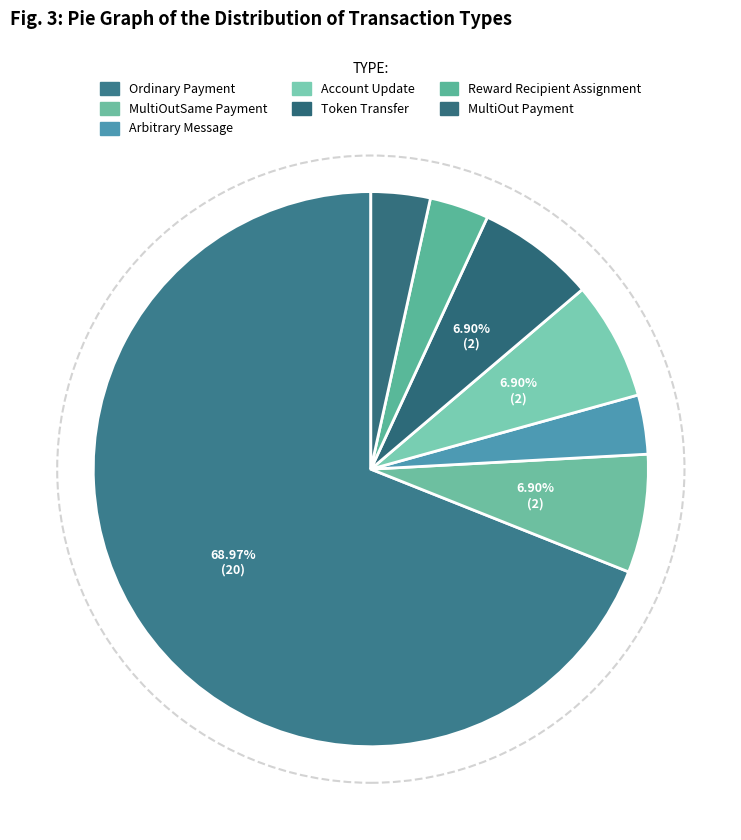

How many segments does this pie chart have?

7